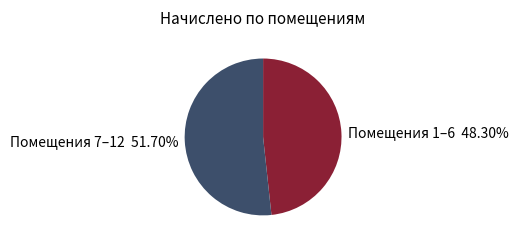

Is Помещения 1–6 48.30% the majority of the pie?

No